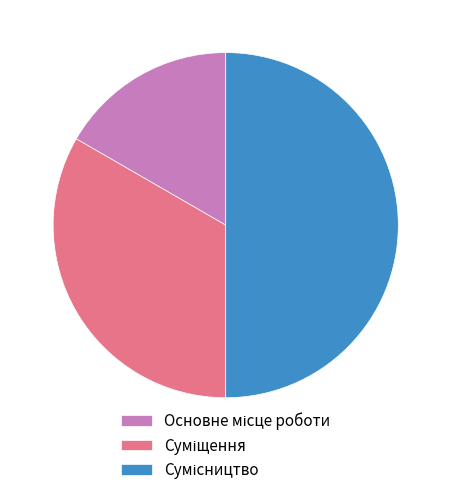

Rank the categories by value from highest to lowest.

Сумісництво, Суміщення, Основне місце роботи